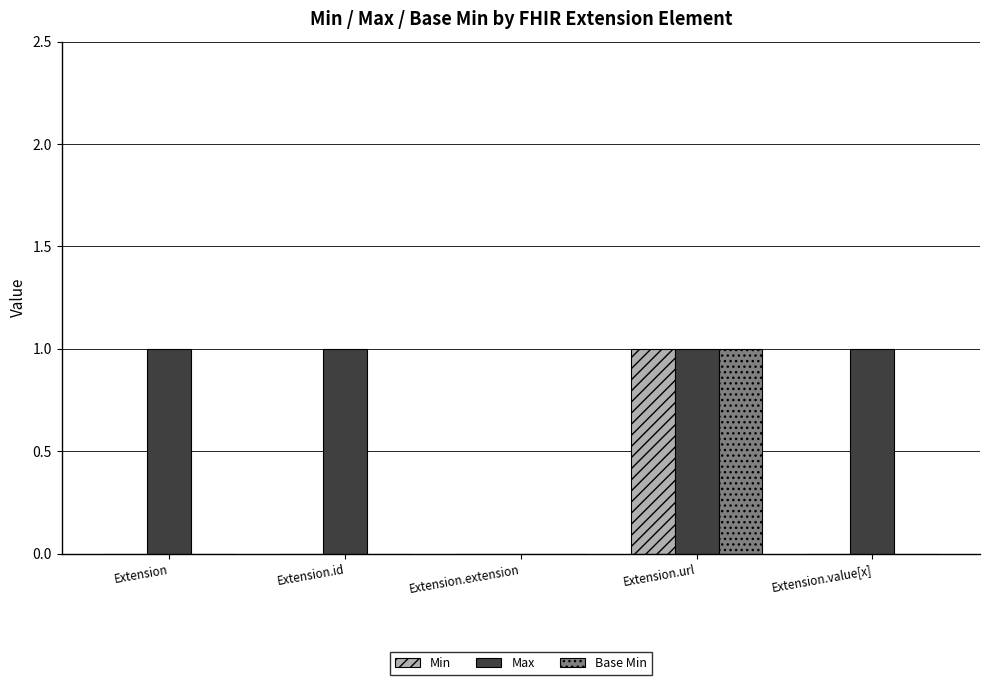

How many series are shown in this chart?

3